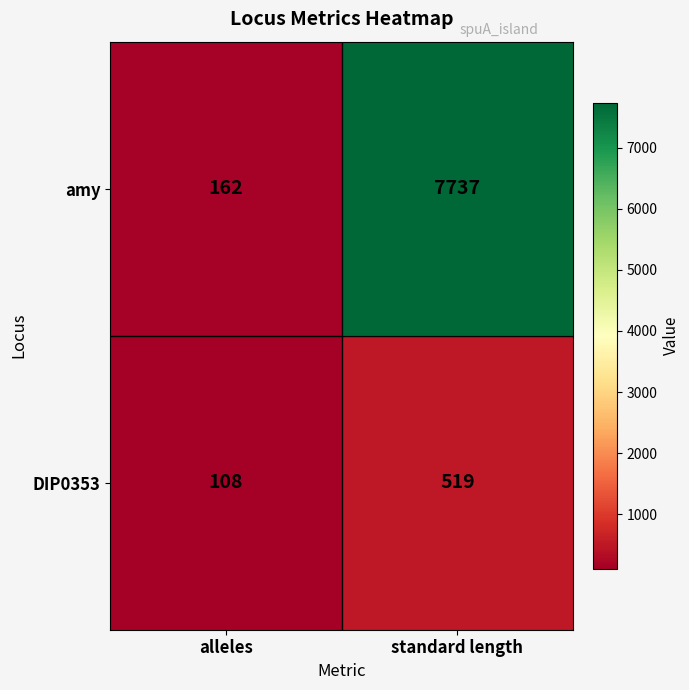

Rank the series by their average value, from lowest to highest.

DIP0353, amy